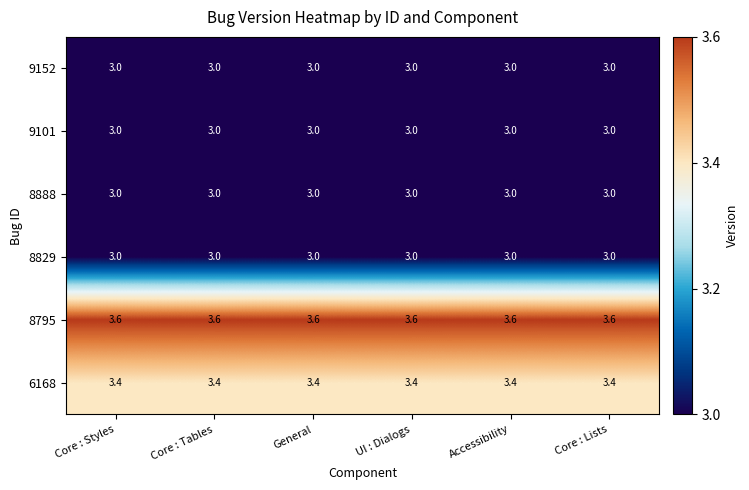

Count the number of data series in this chart.

6